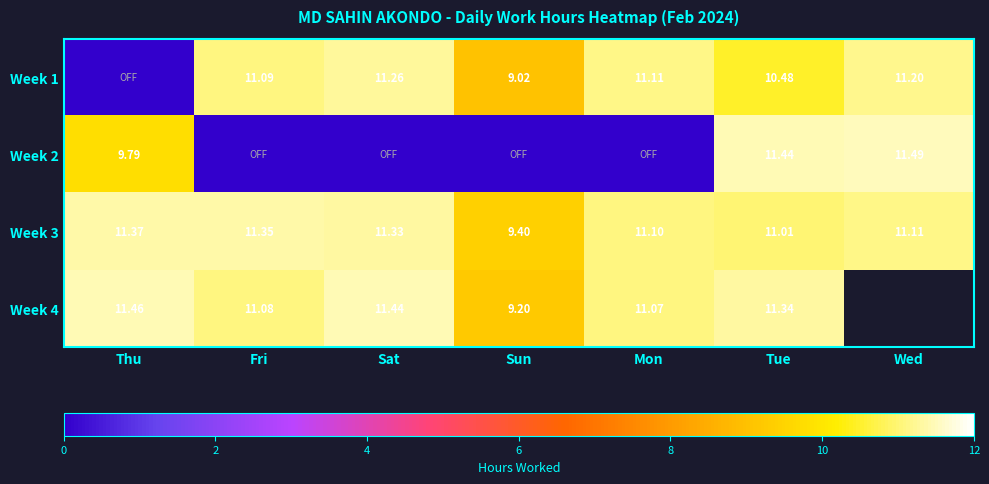

What is the difference between the Week 3 values at Sun and Mon?

1.7